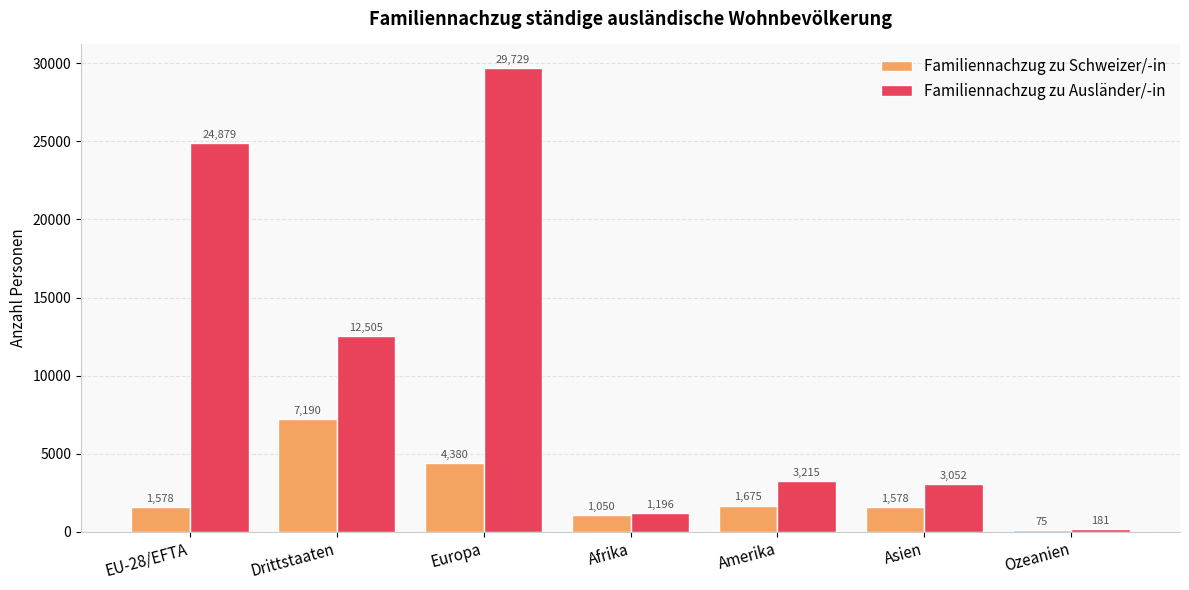

What value does the Familiennachzug zu Schweizer/-in series have at Asien, to the nearest 50?

1600